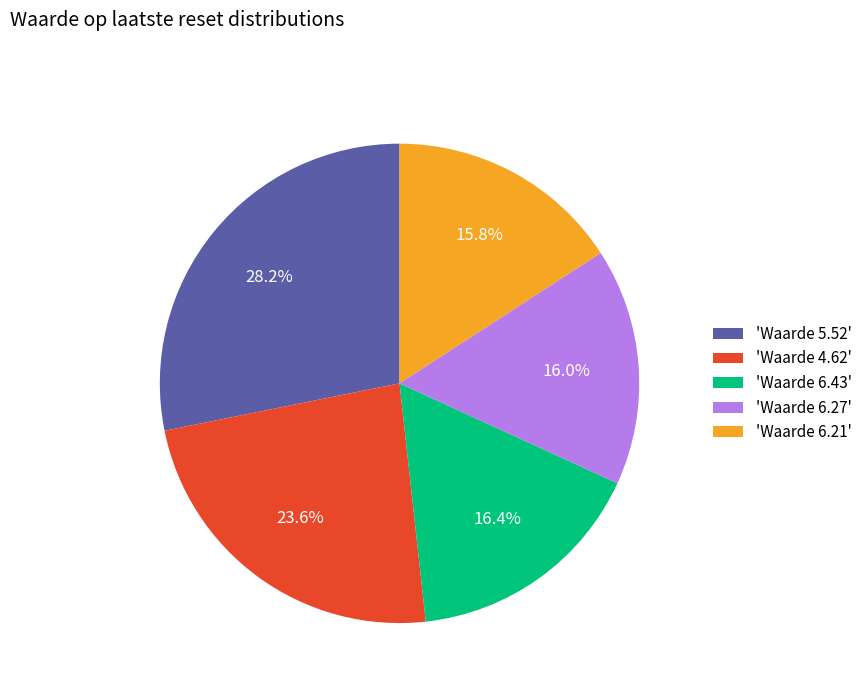

Which category has the biggest portion of the pie?

'Waarde 5.52'